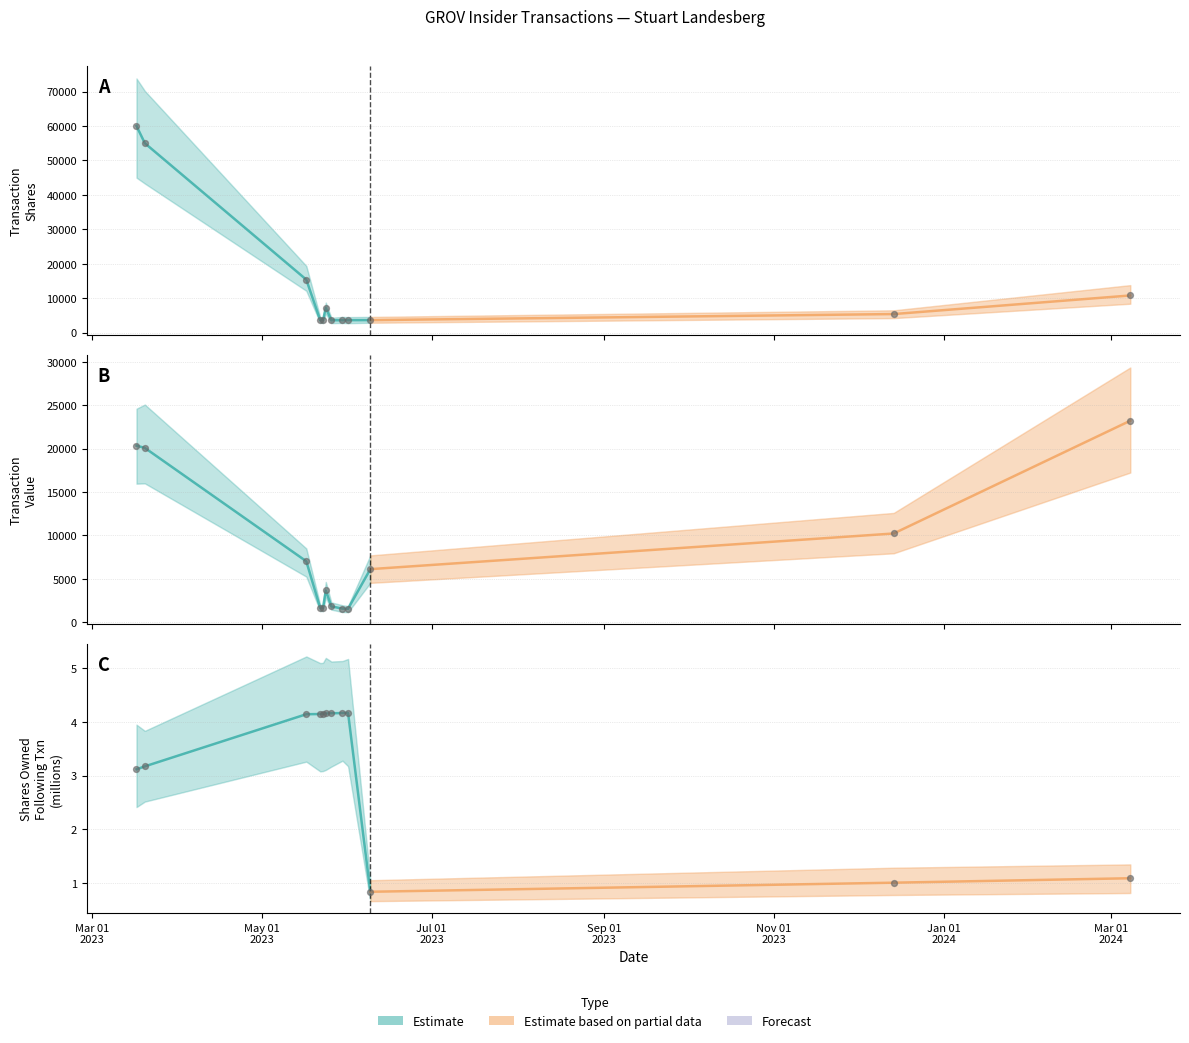

Which series has the widest spread of Y values?

transactionShares